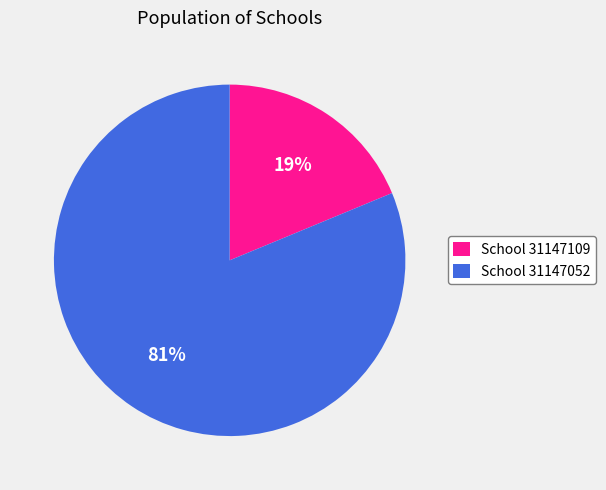

Which slice is the largest?

School 31147052